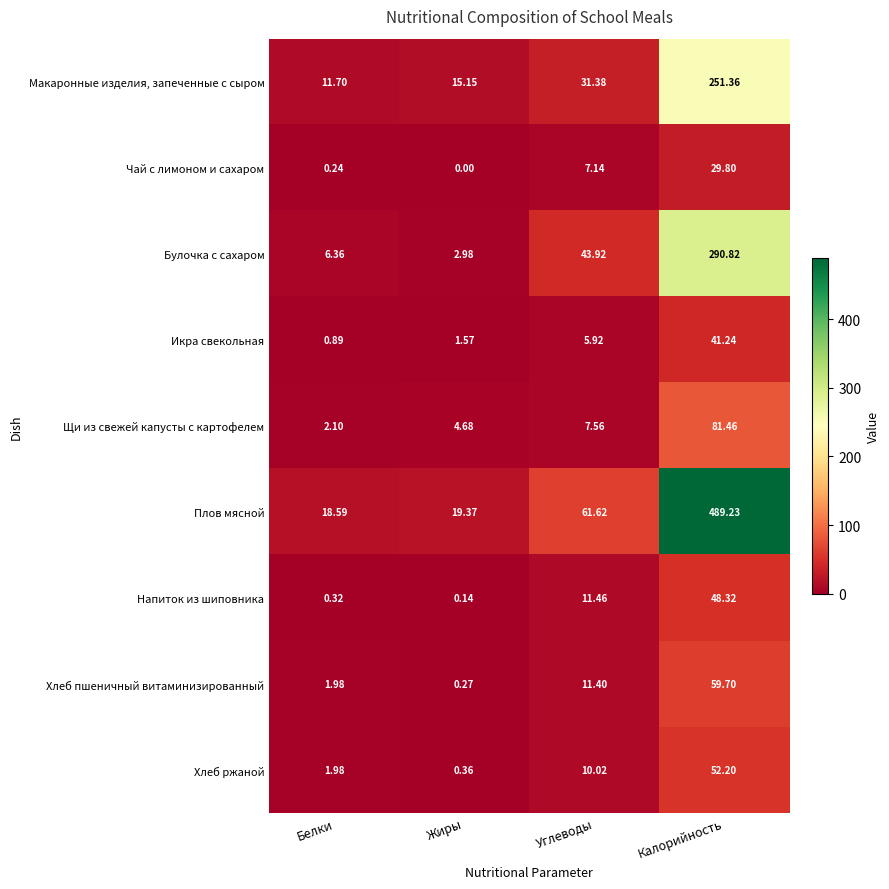

Count the number of categories in the chart.

4